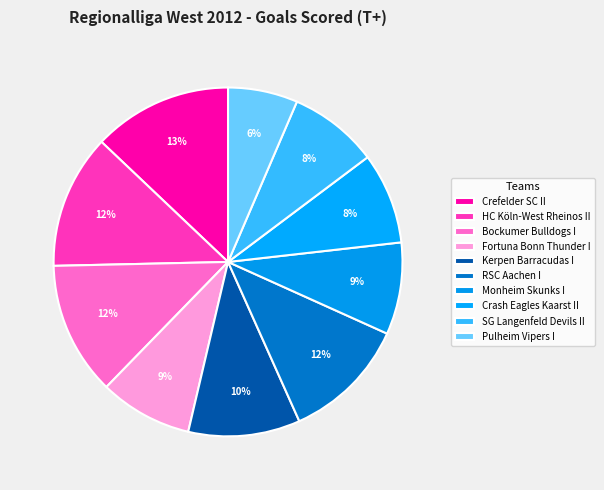

To the nearest percent, what portion does Crash Eagles Kaarst II represent?

8%